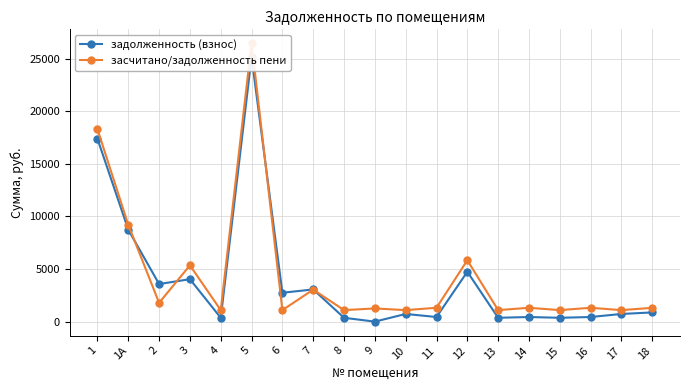

True or false: задолженность (взнос) and засчитано/задолженность пени cross at least once.

True